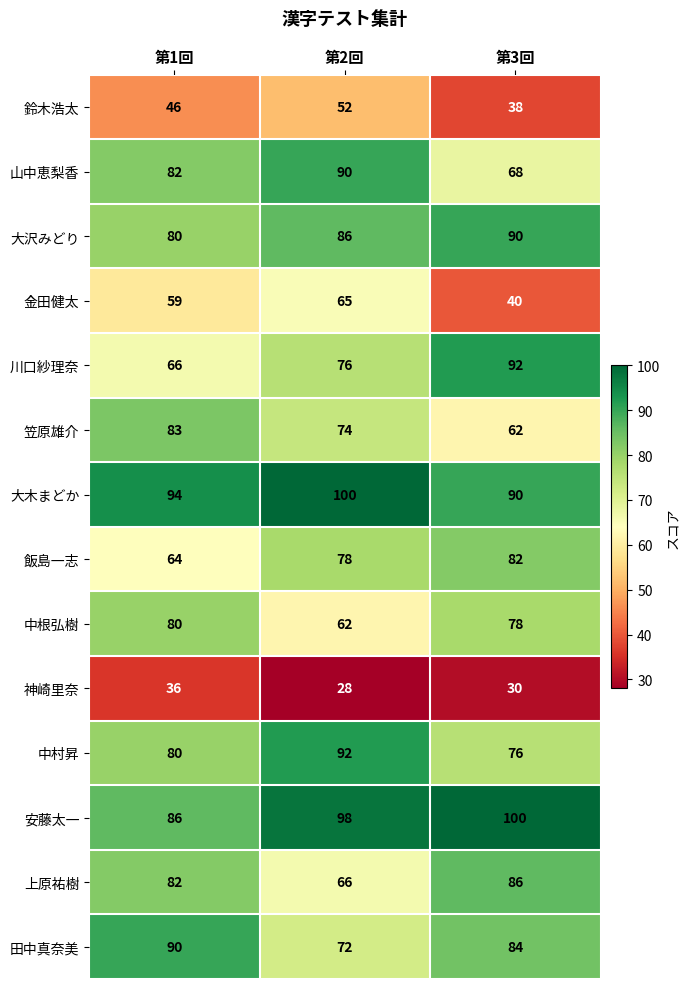

At which label is 安藤太一 closest to 93?

第2回